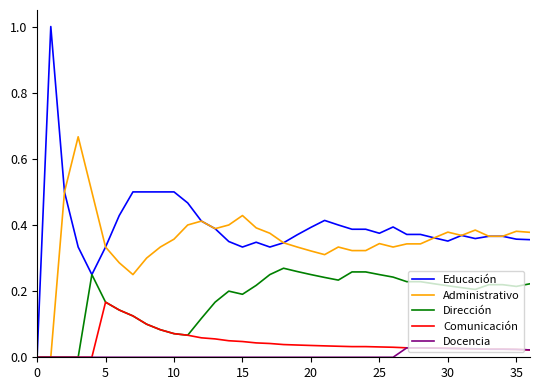

What is the greatest value displayed?

1.0